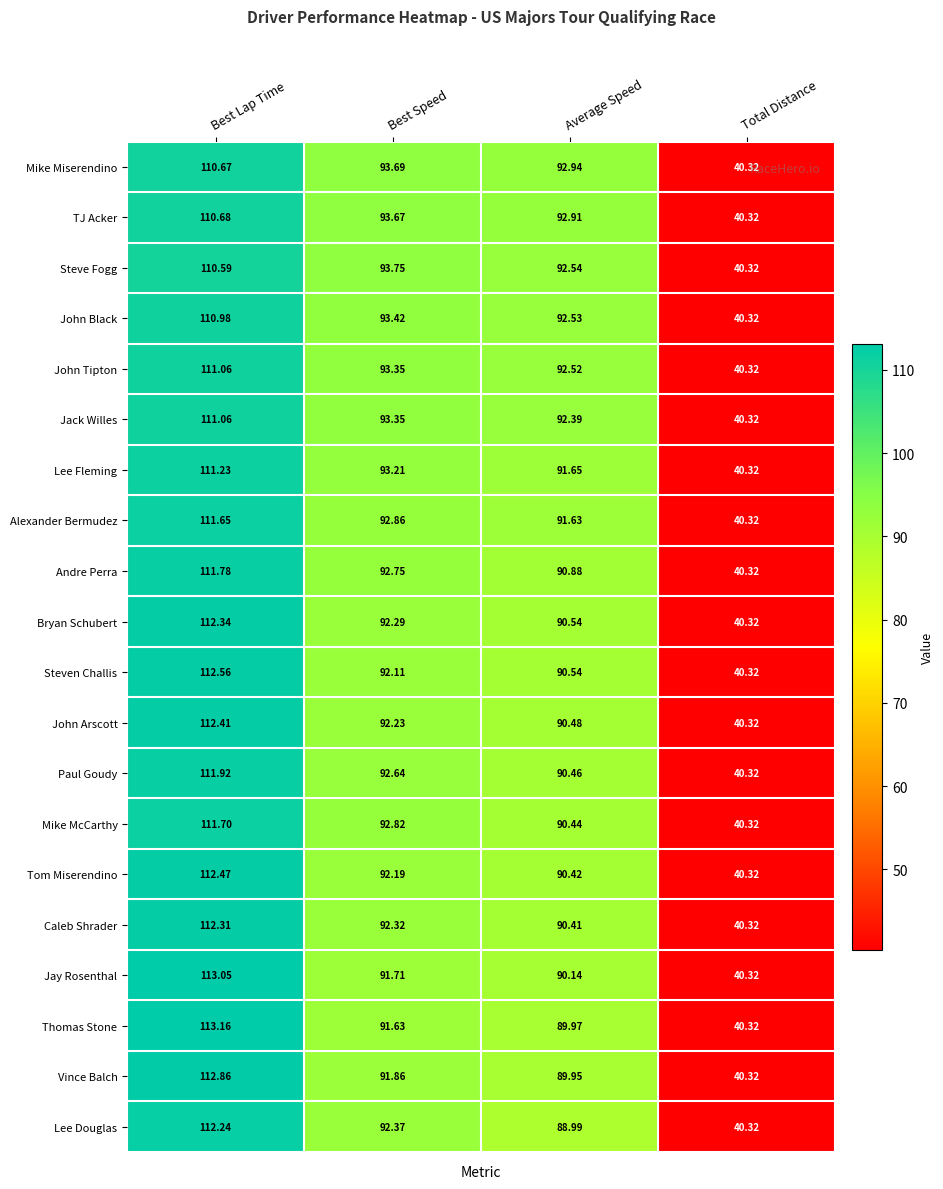

Which series changed the most between Best Lap Time and Average Speed?

Lee Douglas